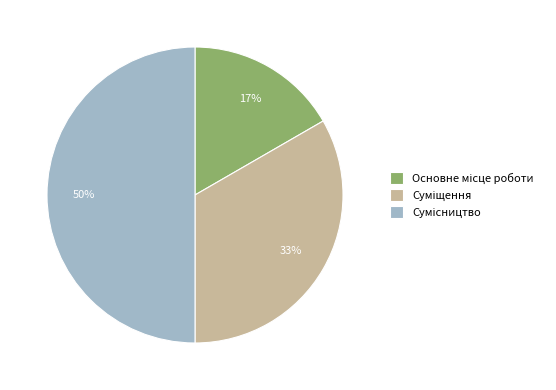

To the nearest percent, what is the average slice percentage?

33%